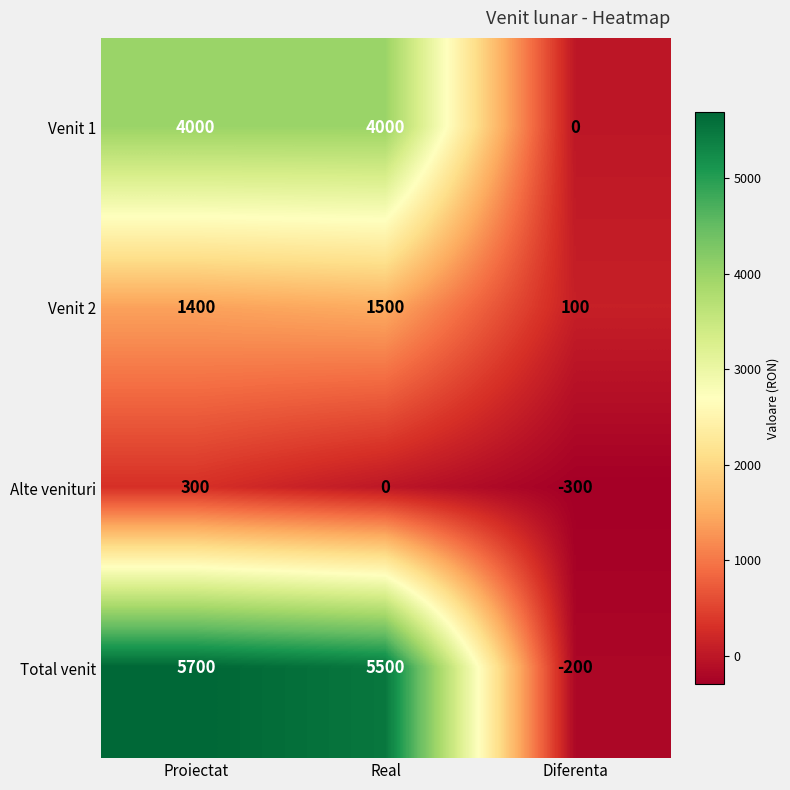

What is the difference between the Alte venituri values at Real and Proiectat?

300